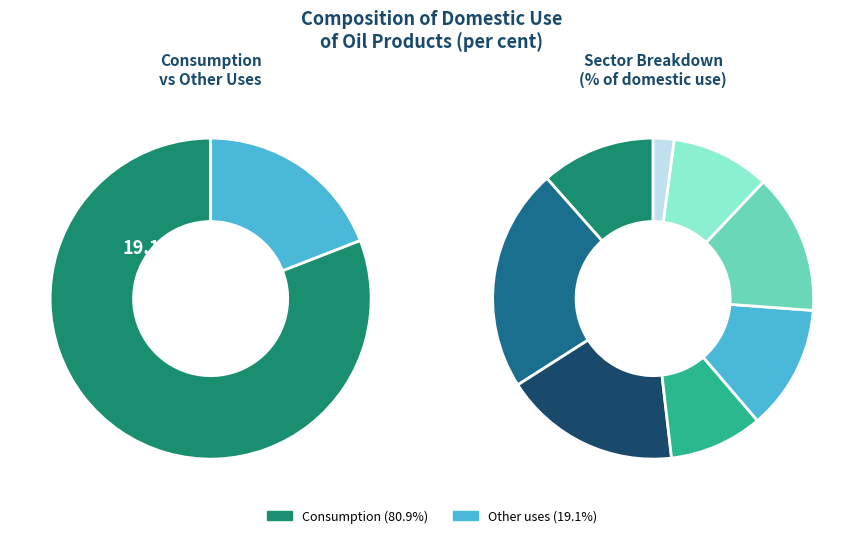

Does til konsum for consumption represent more than half of the total?

Yes